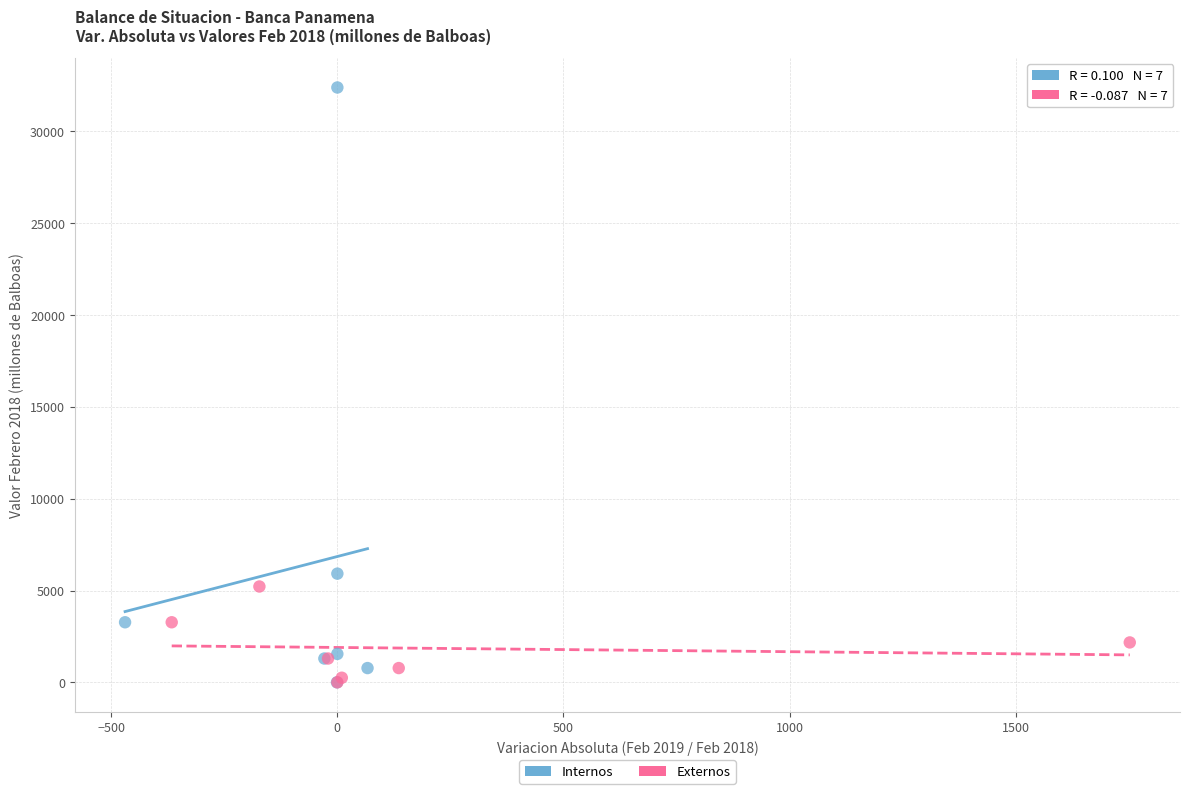

Which series has the widest spread of Y values?

Internos